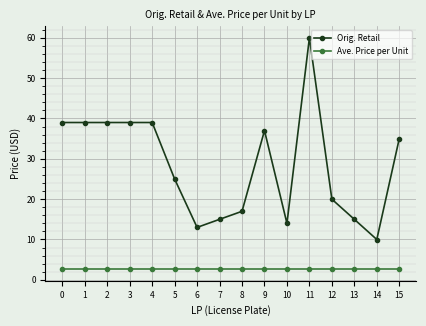

What is the sum of the Orig. Retail values at 11 and 14?

70.0